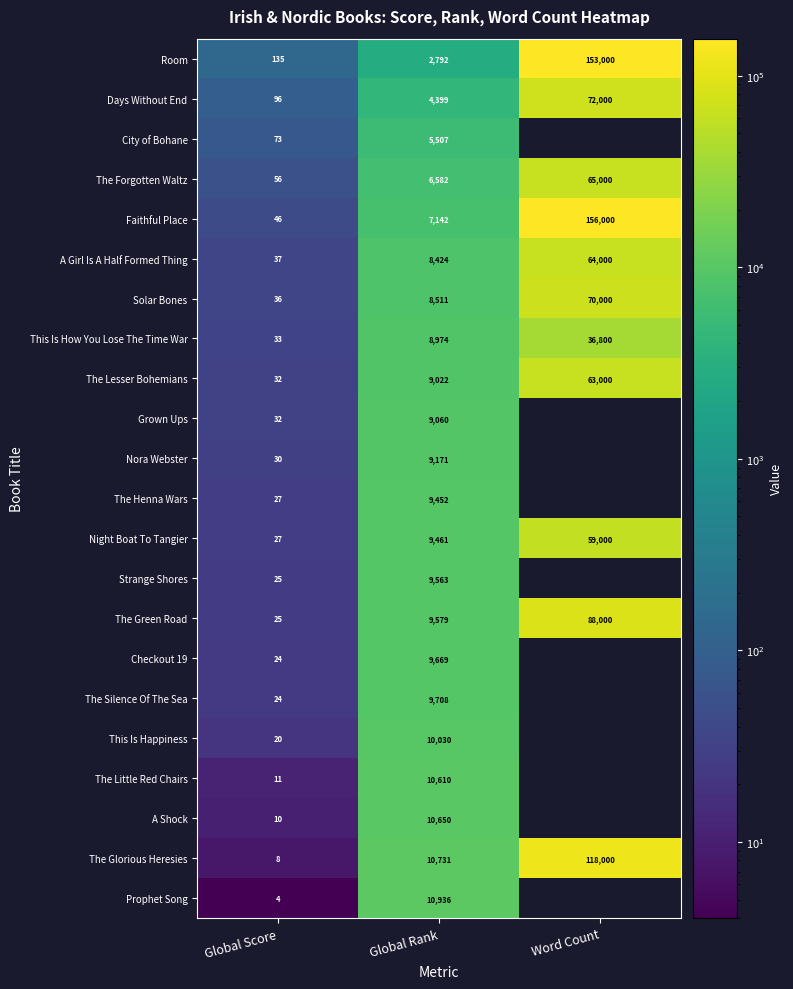

The value of A Shock at Global Score is 5. True or false?

False